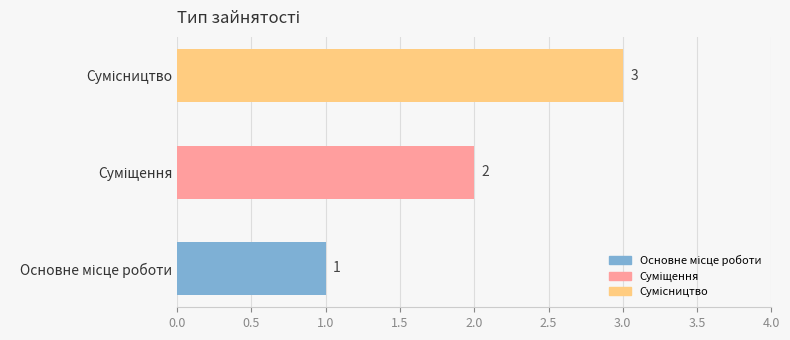

How many values are between 1 and 3?

3